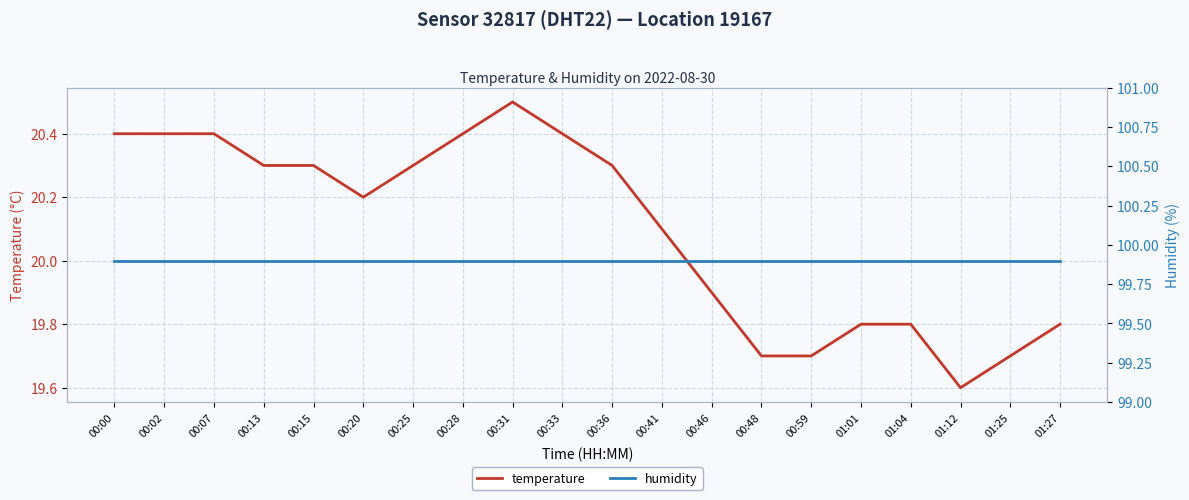

What is the difference between the highest and lowest values at 01:27?

80.1